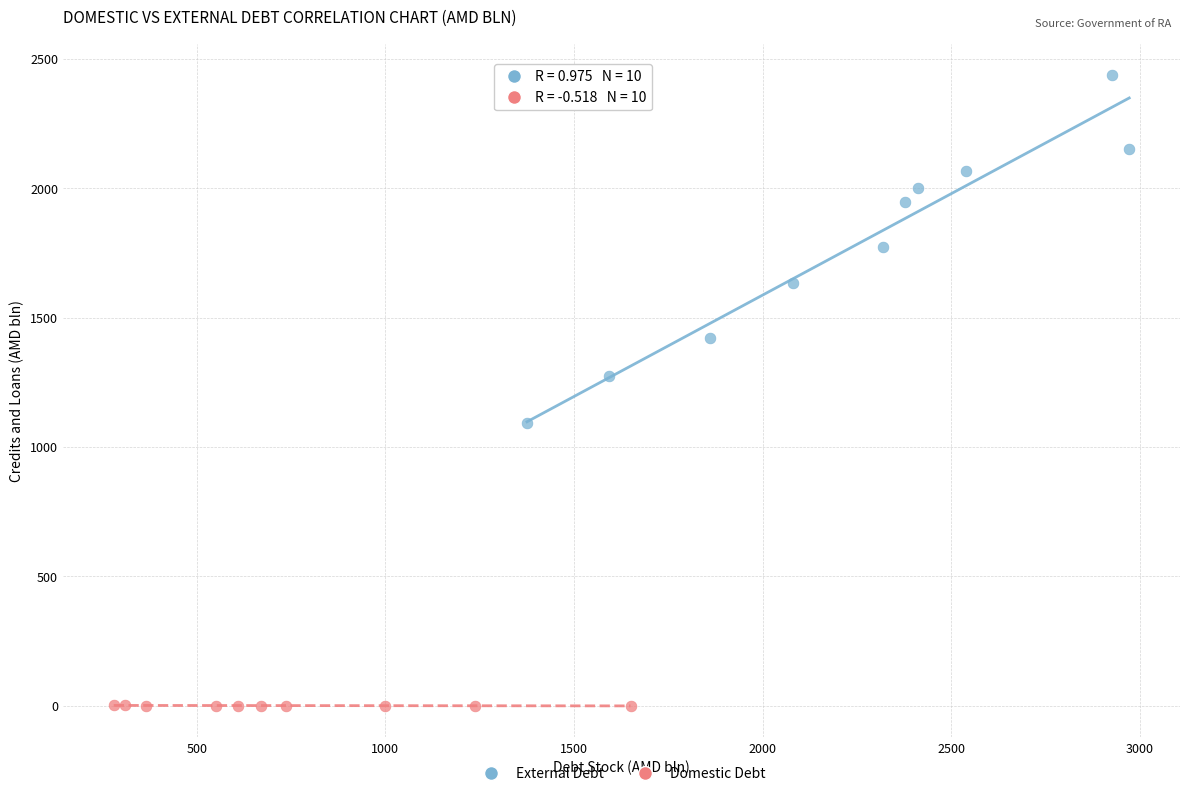

Which series has the widest spread of Y values?

External Debt